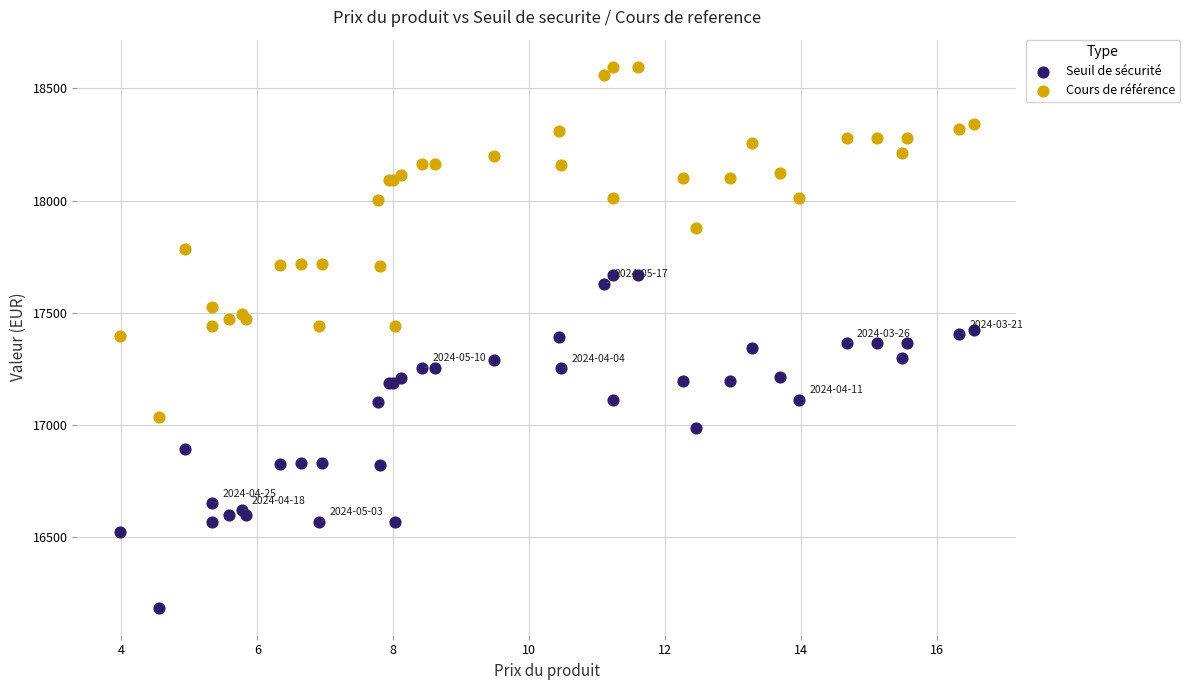

Which series has the largest Y range (max minus min)?

Cours de référence